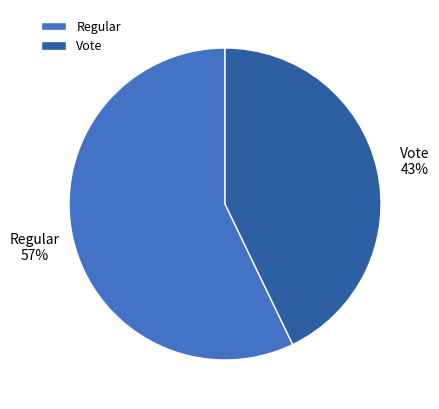

How many segments does this pie chart have?

2